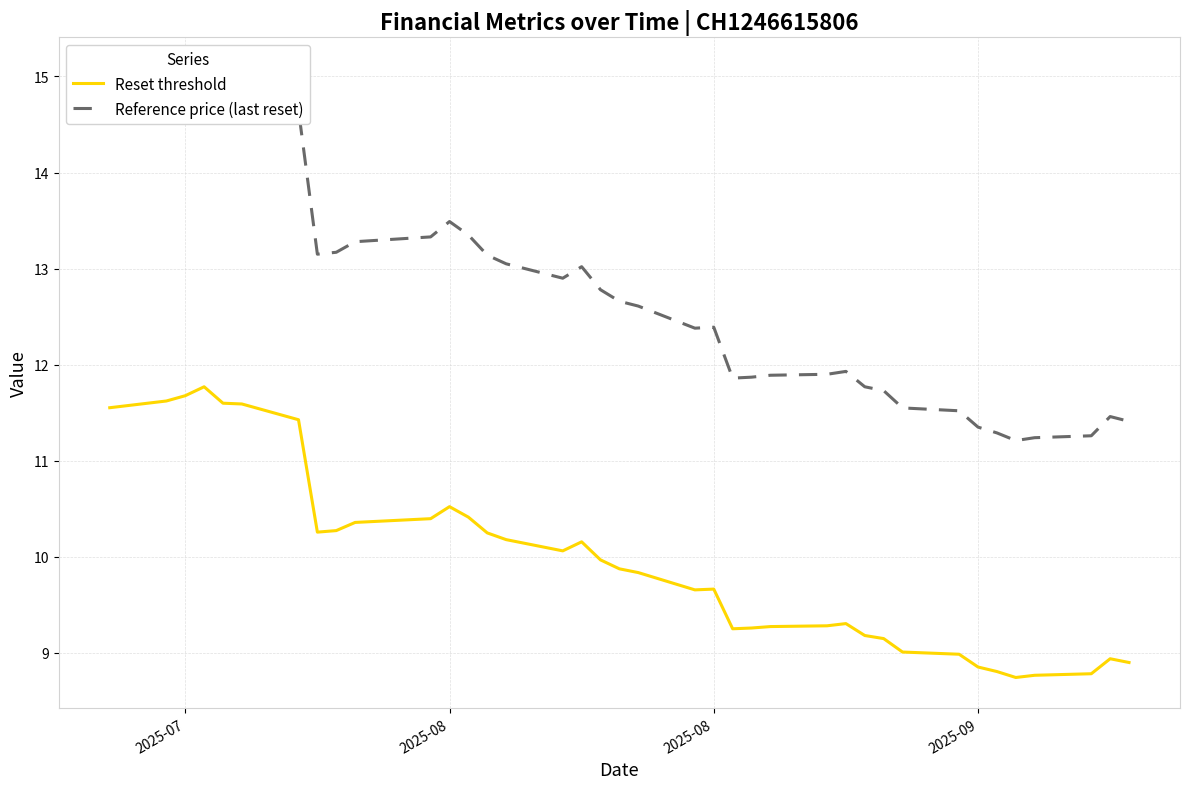

Is it true that Reference price (last reset) equals 6.2 at 27?

False